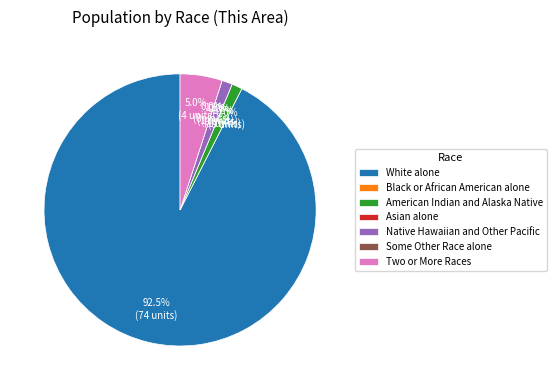

Count the number of slices in the pie.

7